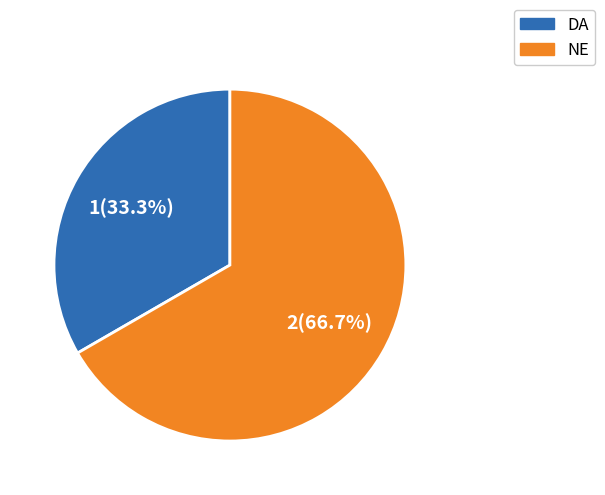

Approximately how many times larger is the value at DA compared to NE?

0.5